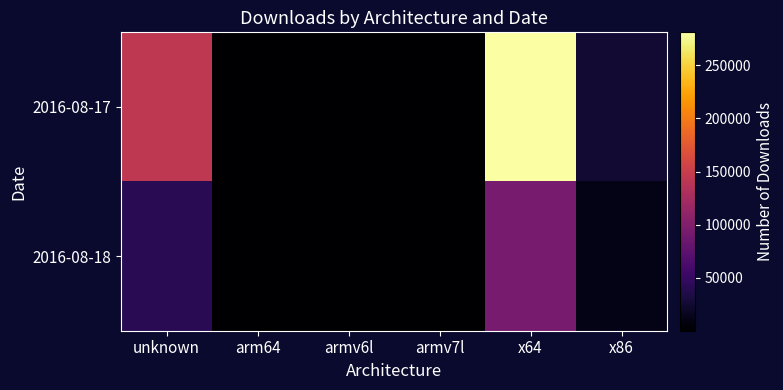

What is the maximum value shown in the chart?

281128